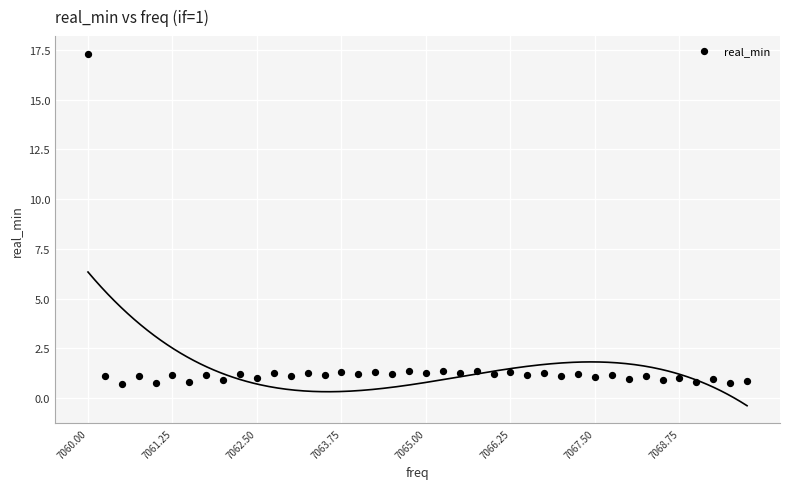

What is the range of Y values (max minus min)?

16.6